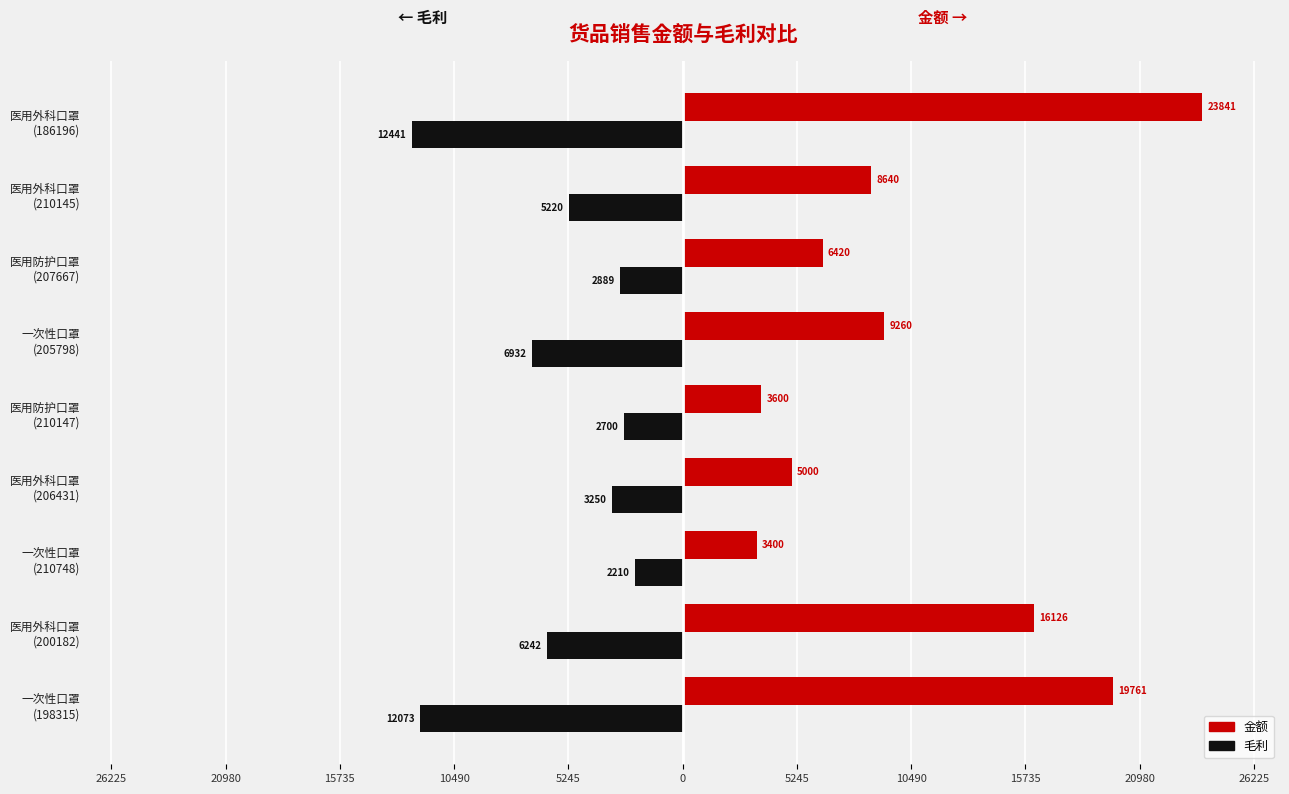

What are all the series names shown in the legend?

金额, 毛利